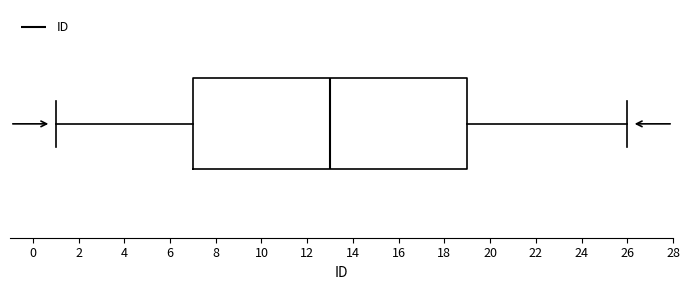

Read this box plot against the x-axis: the position of the median line, the range covered by the box, and the ends of both whiskers. The values are not printed on the chart, so give them approximately, as read against the axis.

median 13, box 7 to 19, whiskers 1 to 26